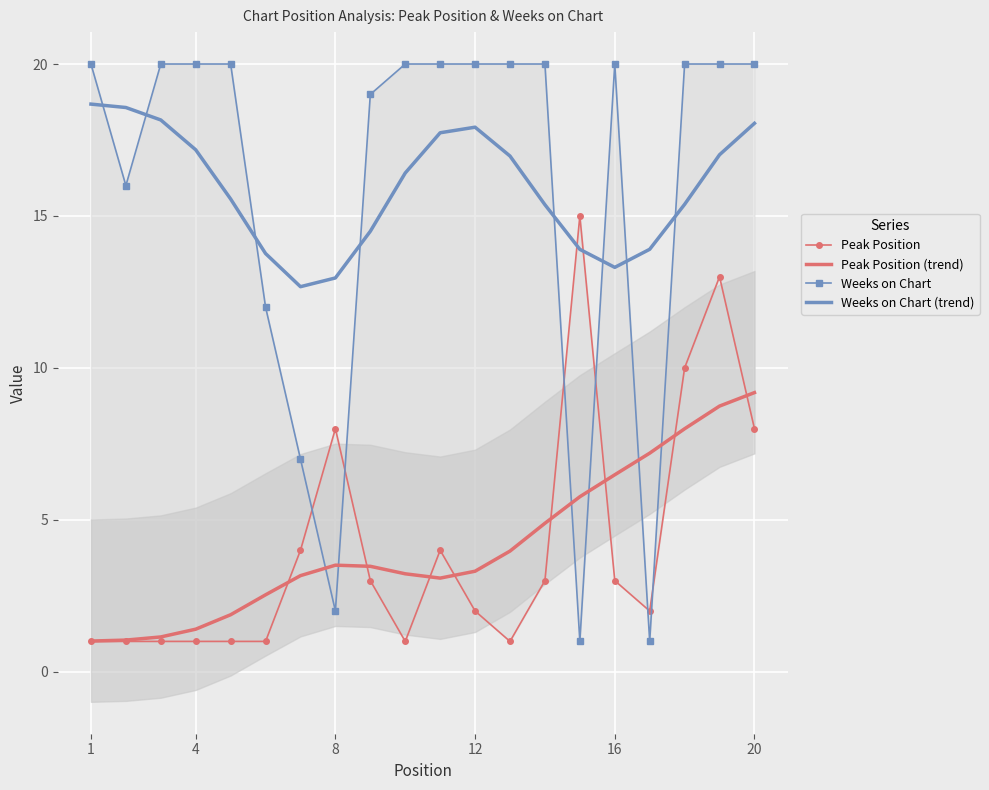

Reading right to left, extract all data points from this chart.

Peak Position: 8.0	13.0	10.0	2.0	3.0	15.0	3.0	1.0	2.0	4.0	1.0	3.0	8.0	4.0	1.0	1.0	1.0	1.0	1.0	1.0
Peak Position (trend): 9.2	8.7	8.0	7.2	6.5	5.8	4.9	4.0	3.3	3.1	3.2	3.5	3.5	3.2	2.5	1.9	1.4	1.1	1.0	1.0
Weeks on Chart: 20.0	20.0	20.0	1.0	20.0	1.0	20.0	20.0	20.0	20.0	20.0	19.0	2.0	7.0	12.0	20.0	20.0	20.0	16.0	20.0
Weeks on Chart (trend): 18.0	17.0	15.4	13.9	13.3	13.9	15.4	17.0	17.9	17.7	16.4	14.5	13.0	12.7	13.8	15.6	17.2	18.2	18.6	18.7